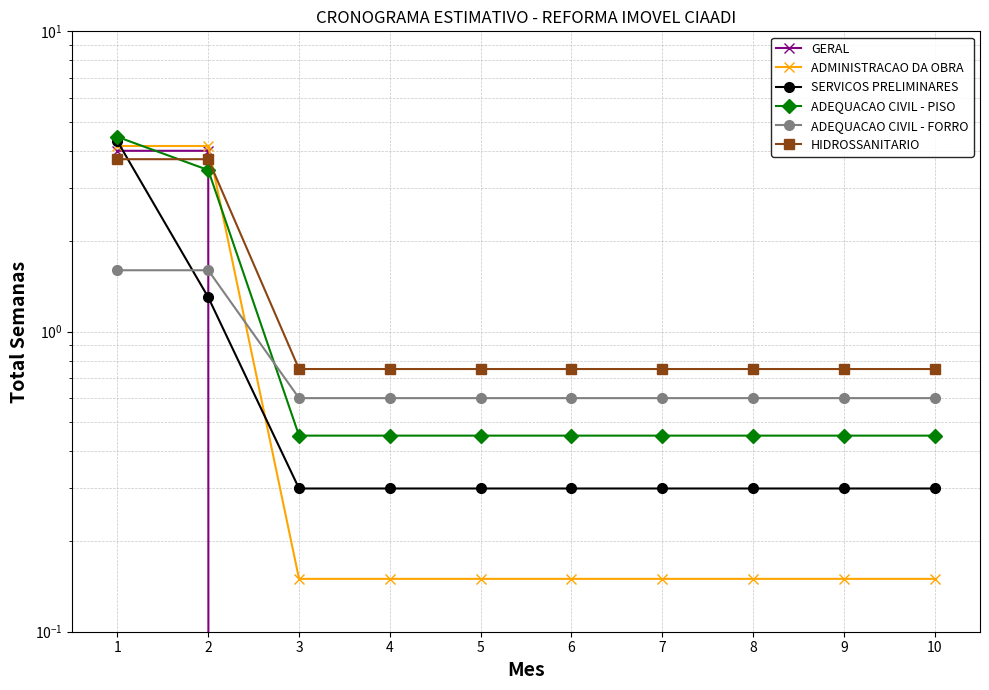

Which series has the largest total across all categories?

HIDROSSANITARIO